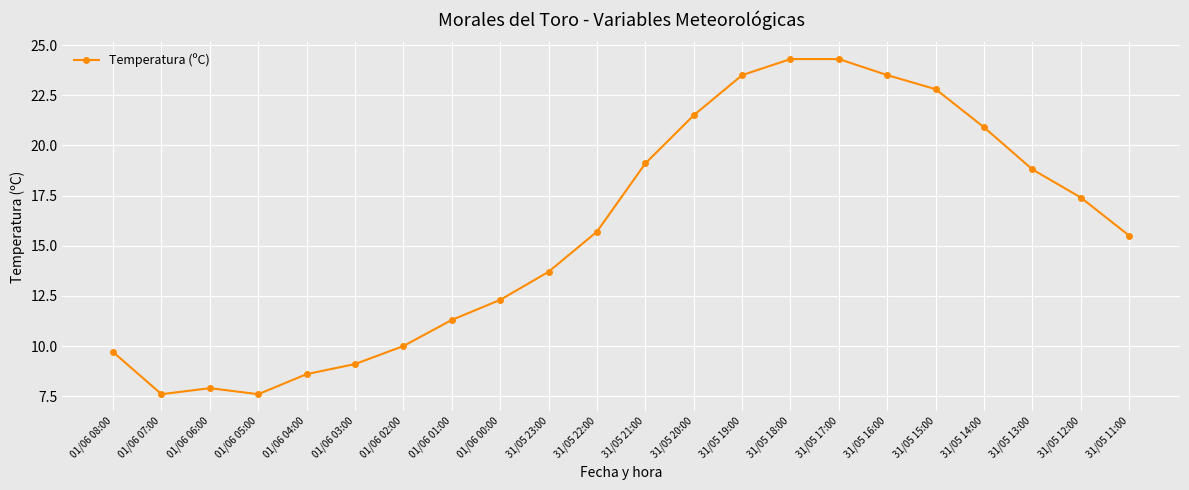

Reading left to right, transcribe all the data shown in this chart.

01/06 08:00=9.7	01/06 07:00=7.6	01/06 06:00=7.9	01/06 05:00=7.6	01/06 04:00=8.6	01/06 03:00=9.1	01/06 02:00=10.0	01/06 01:00=11.3	01/06 00:00=12.3	31/05 23:00=13.7	31/05 22:00=15.7	31/05 21:00=19.1	31/05 20:00=21.5	31/05 19:00=23.5	31/05 18:00=24.3	31/05 17:00=24.3	31/05 16:00=23.5	31/05 15:00=22.8	31/05 14:00=20.9	31/05 13:00=18.8	31/05 12:00=17.4	31/05 11:00=15.5